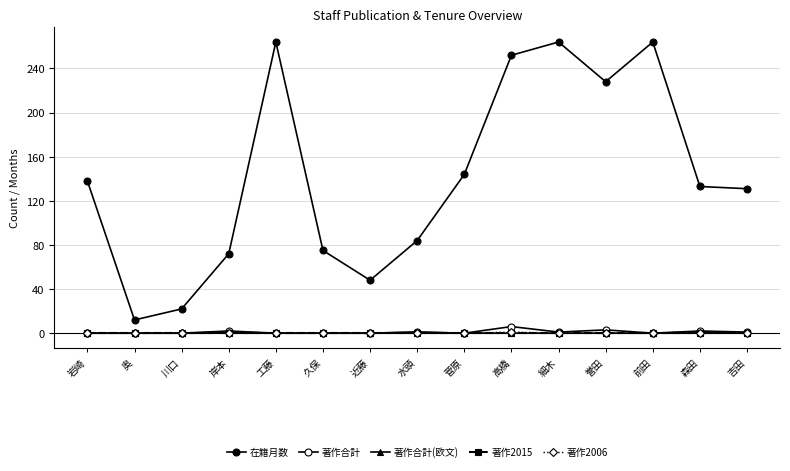

What is the sum of all 著作2006 values?

1